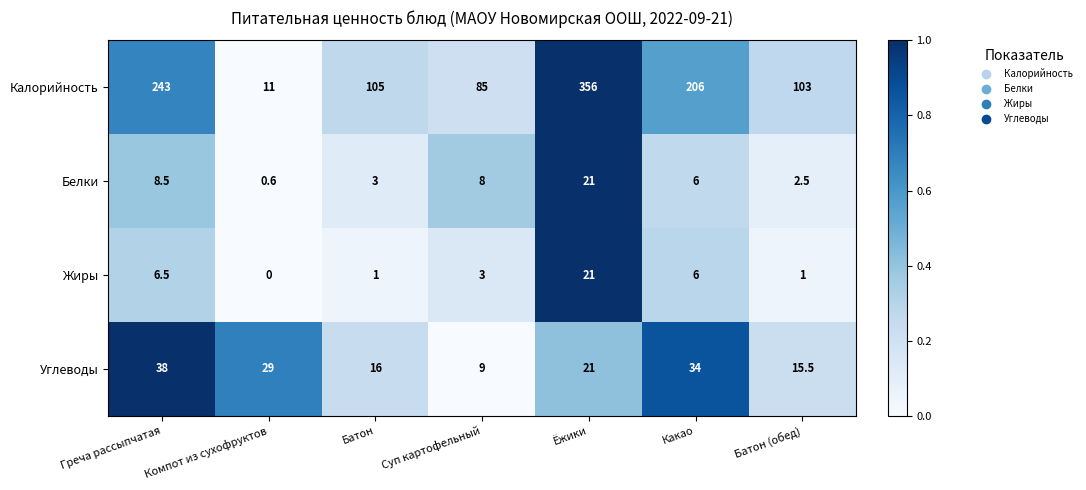

What is the sum of all Жиры values?

38.5